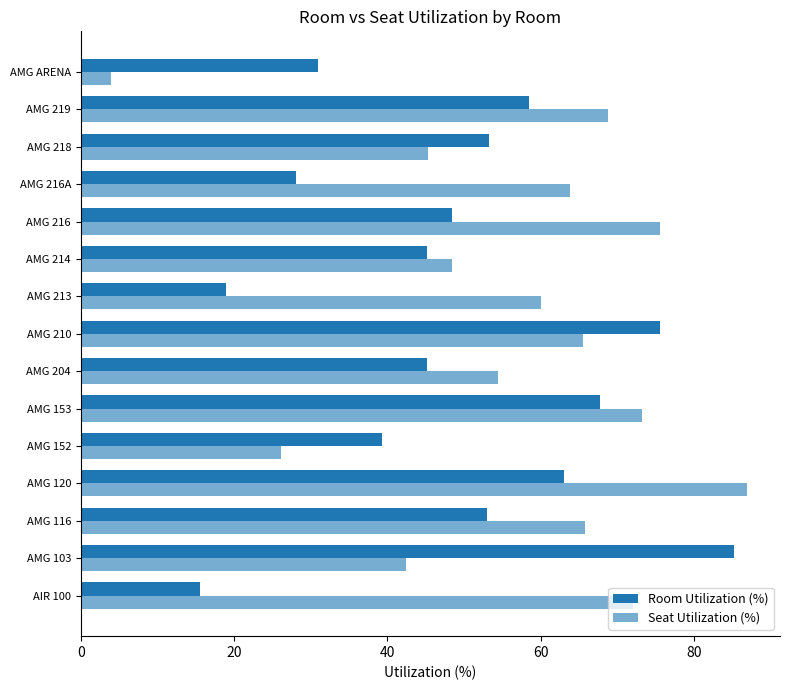

How many values in the Room Utilization (%) series are below 48?

7